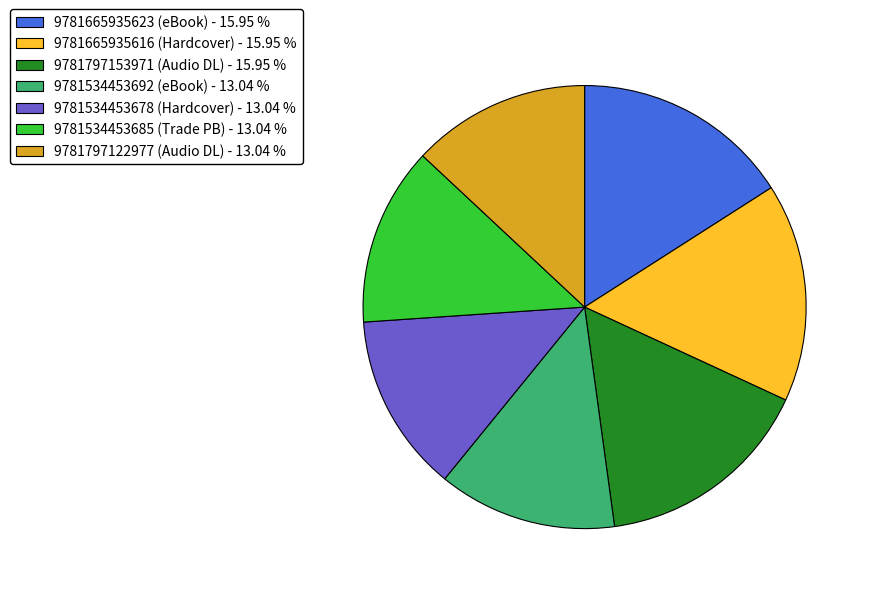

Between 9781534453678 (Hardcover) - 13.04 % and 9781665935616 (Hardcover) - 15.95 %, which is larger?

9781665935616 (Hardcover) - 15.95 %